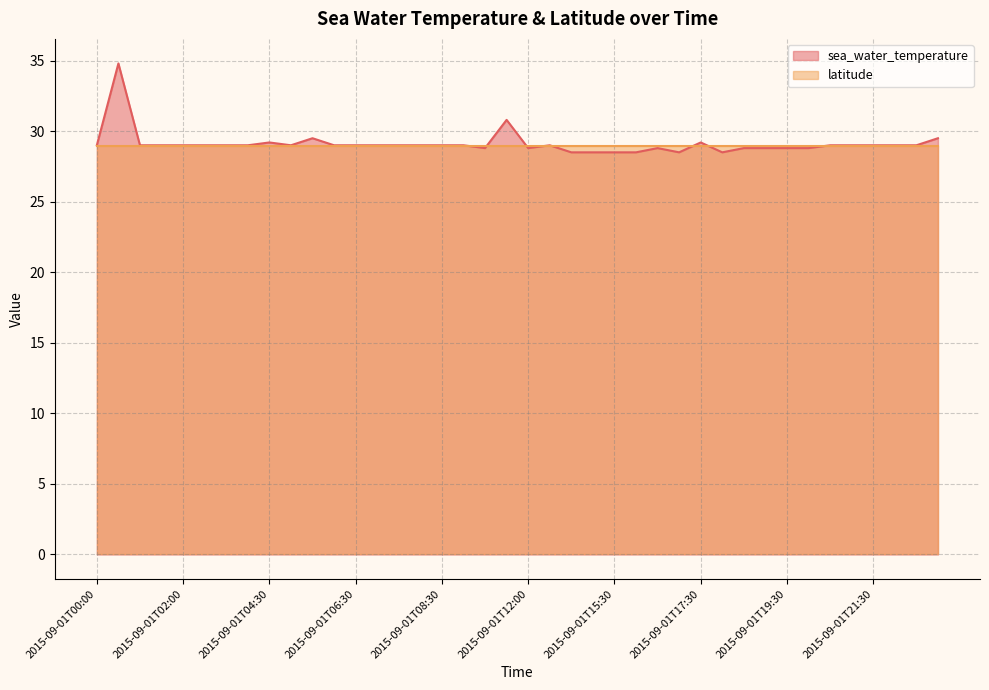

Reading left to right, list all the values displayed in this chart.

29.0	34.8	29.0	29.0	29.0	29.0	29.0	29.0	29.2	29.0	29.5	29.0	29.0	29.0	29.0	29.0	29.0	29.0	28.8	30.8	28.8	29.0	28.5	28.5	28.5	28.5	28.8	28.5	29.2	28.5	28.8	28.8	28.8	28.8	29.0	29.0	29.0	29.0	29.0	29.5